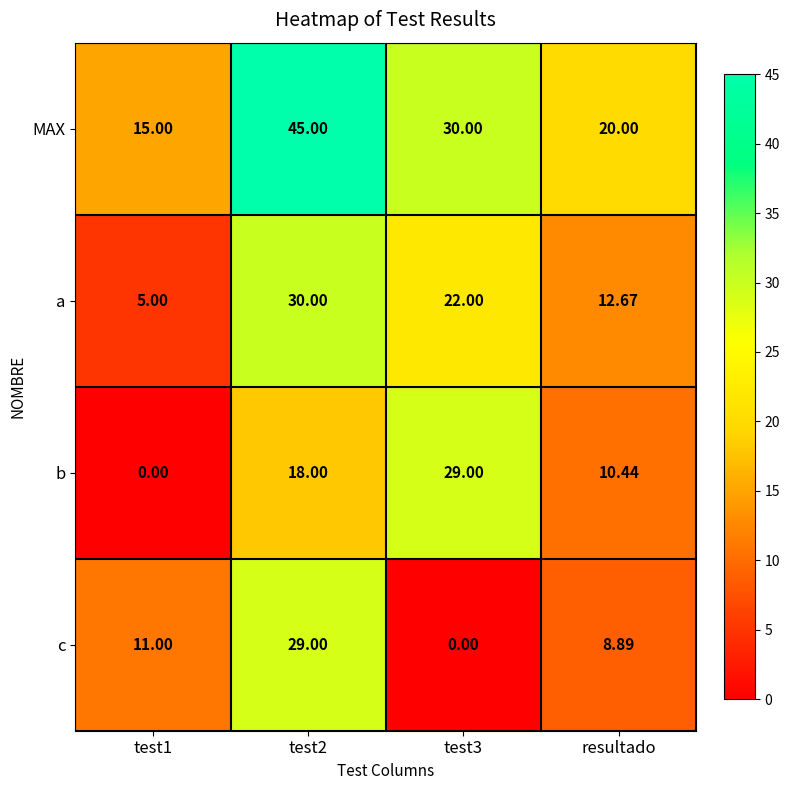

At test2, list the series in order from largest to smallest.

MAX, a, c, b